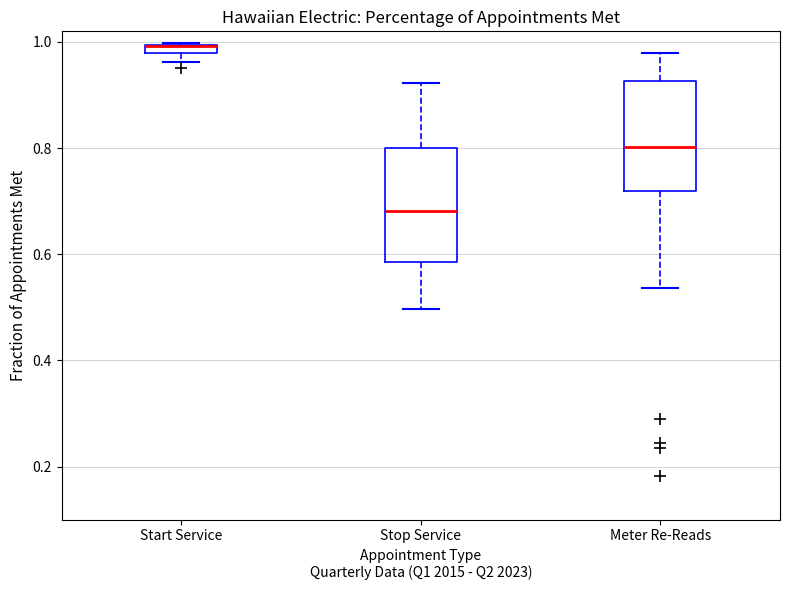

Where is the lower edge of the box for Start Service on the y-axis? The values are not printed on the chart, so give them approximately, as read against the axis.

0.98